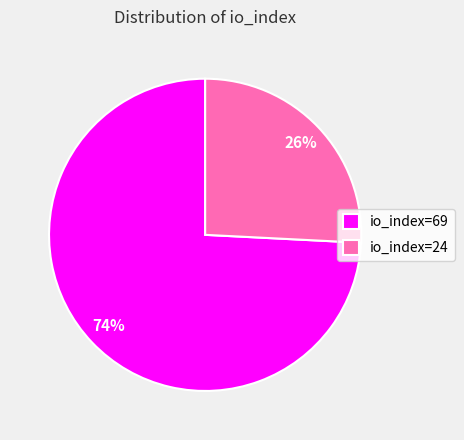

To the nearest percent, what percentage of the pie is io_index=69?

74%